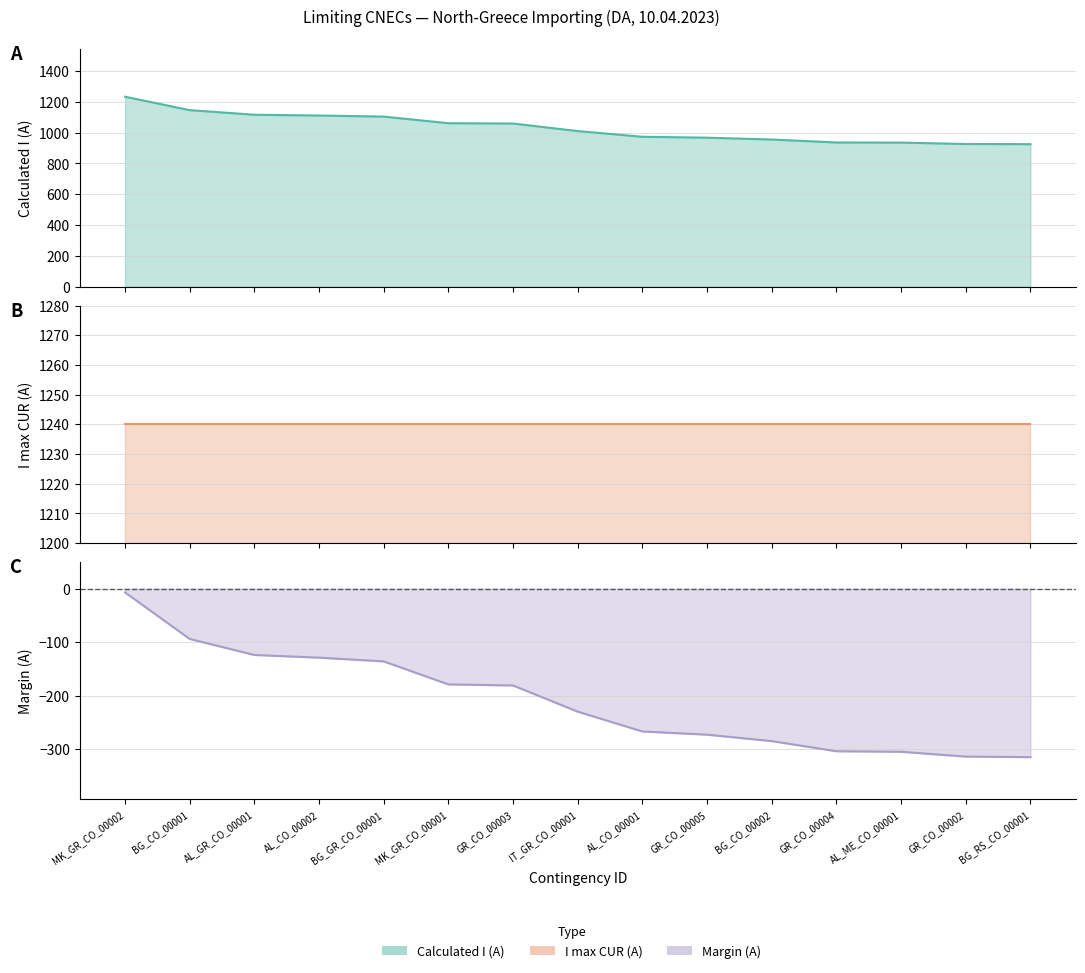

How many values in the Calculated I (A) series are below 1010?

7